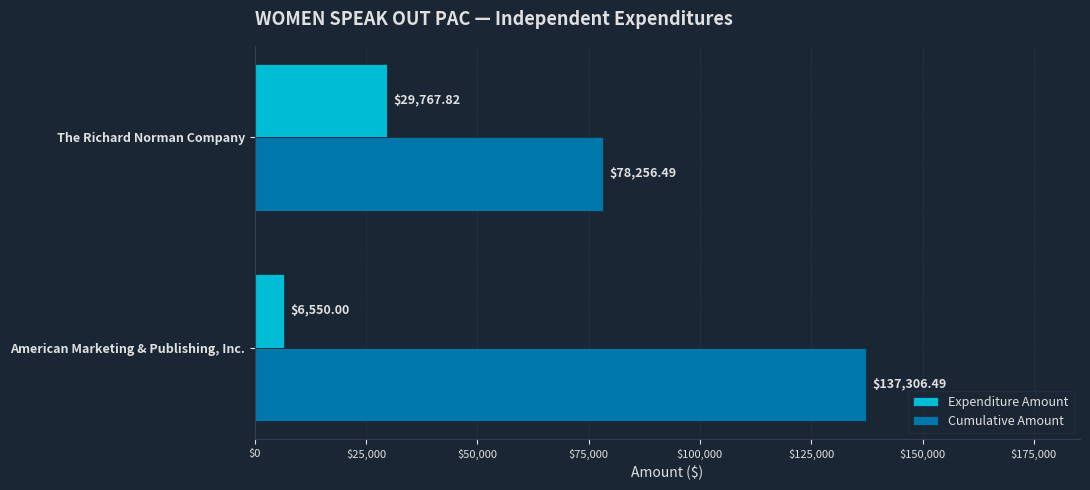

Which series has the largest total across all categories?

Cumulative Amount